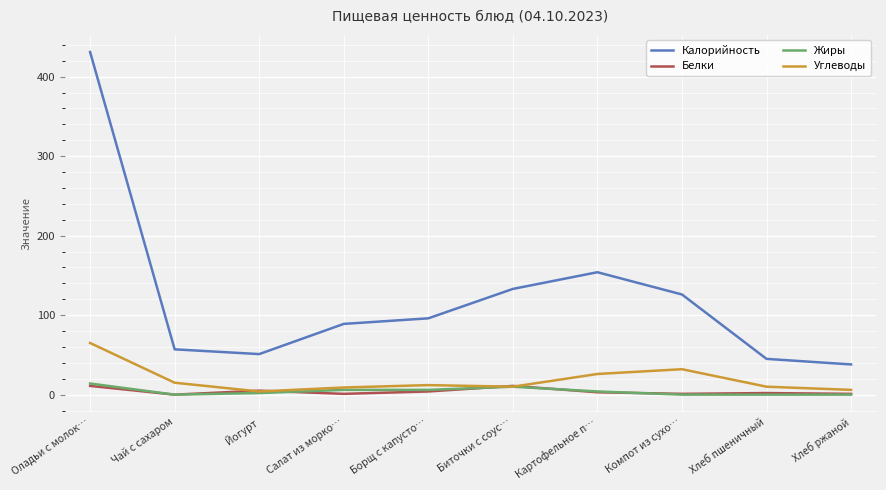

Is it true that Жиры equals 14 at Оладьи с молок…?

True